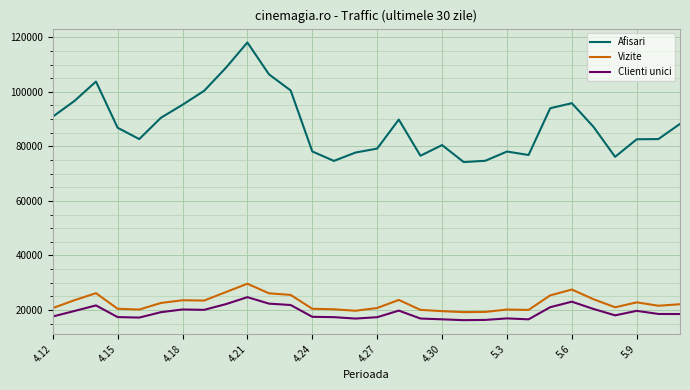

What is the difference between the maximum and minimum values in the Afisari series?

43842